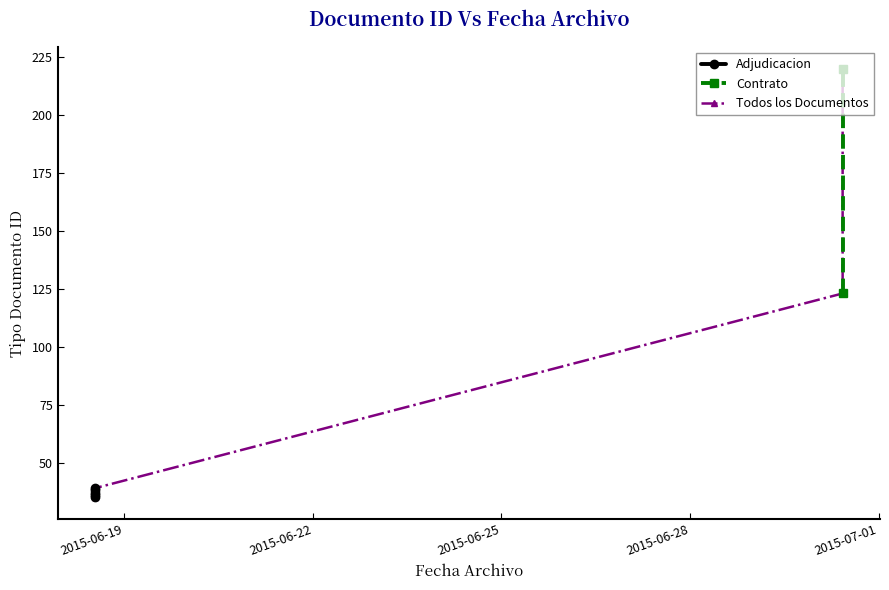

Reading left to right, transcribe all the data shown in this chart.

35	38	36	220	39	123	37